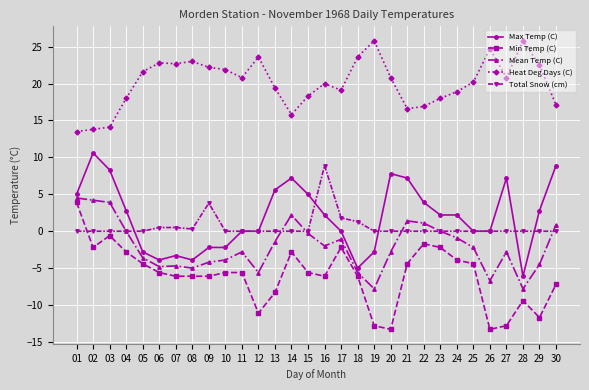

True or false: Total Snow (cm) and Mean Temp (C) intersect in this chart.

True